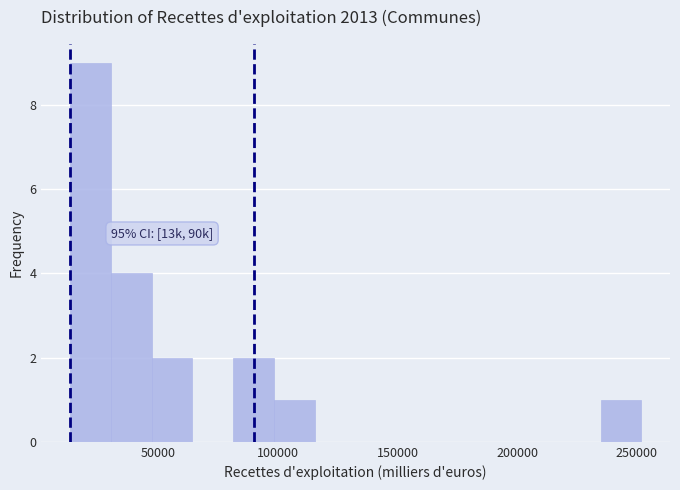

Around what value on the x-axis is the tallest bar? Give the approximate position of its centre, as read against the axis.

20000